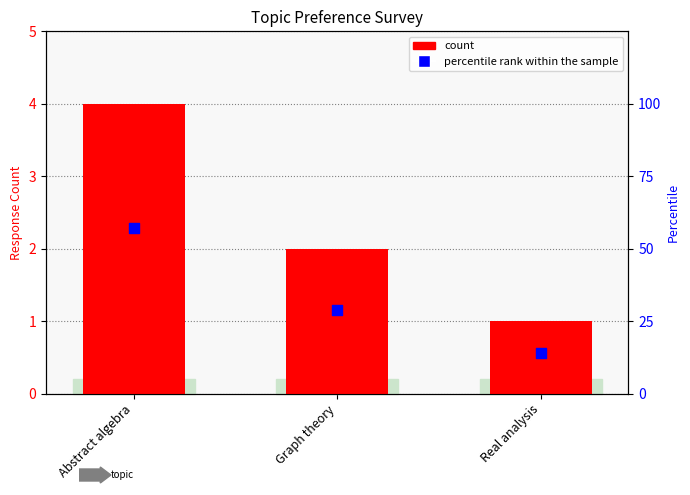

Which series contains the lowest Y value?

count